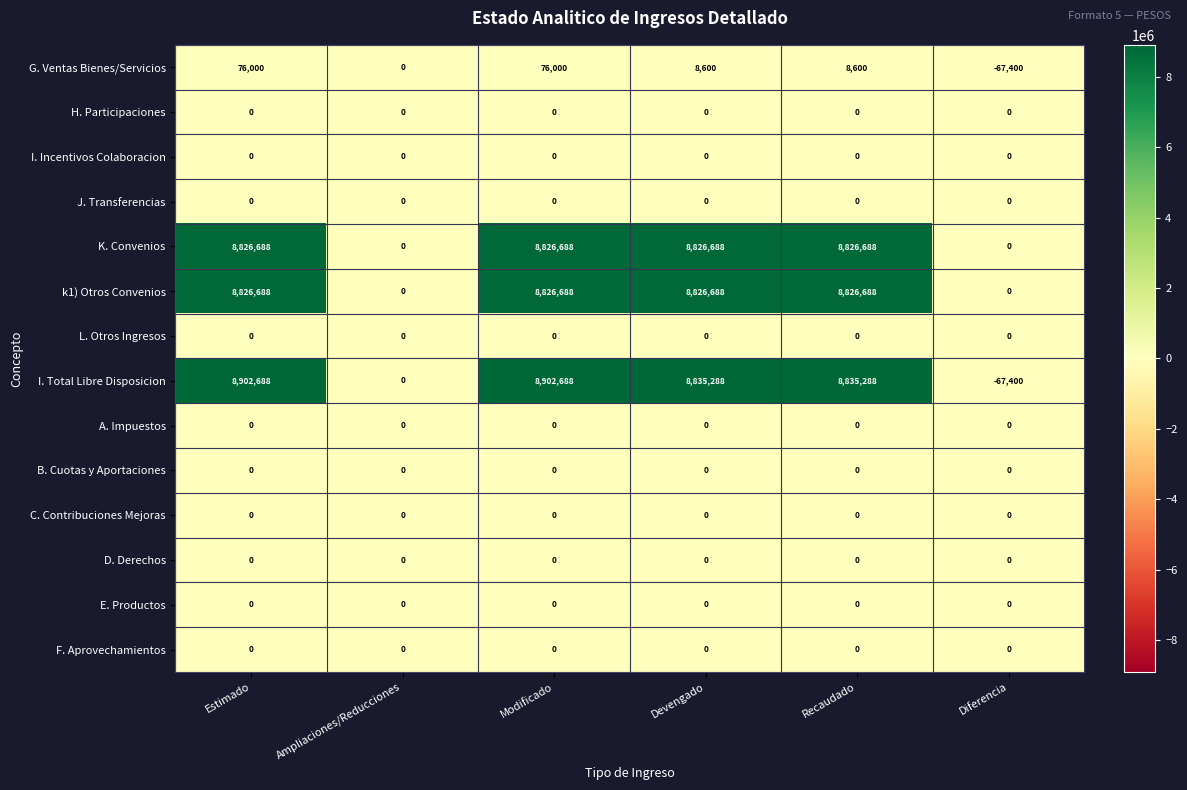

True or false: A. Impuestos has a value of 0 at Modificado.

True